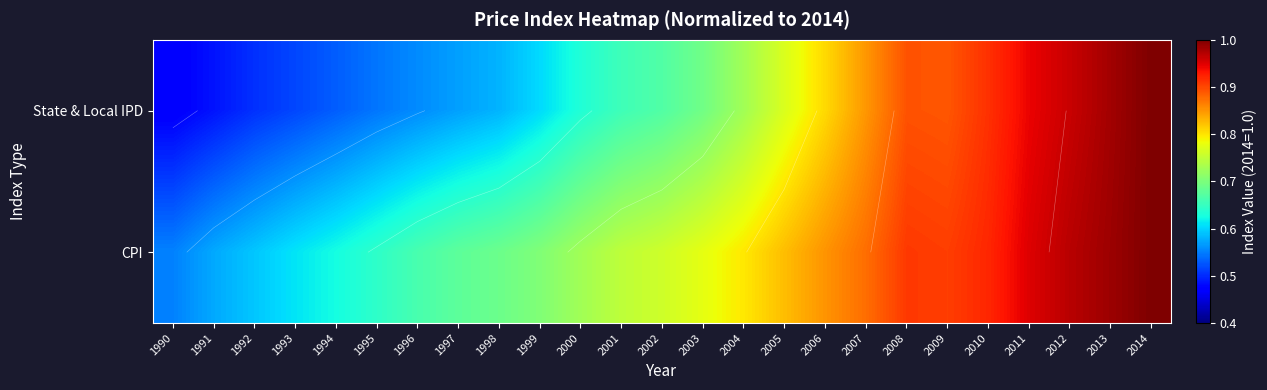

What is the difference between the maximum and minimum values in the CPI series?

0.4